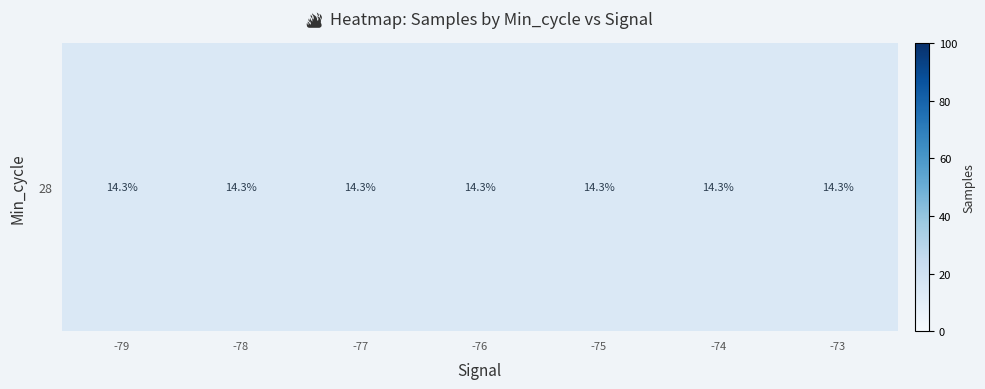

What is the difference between the maximum and minimum values?

0.1